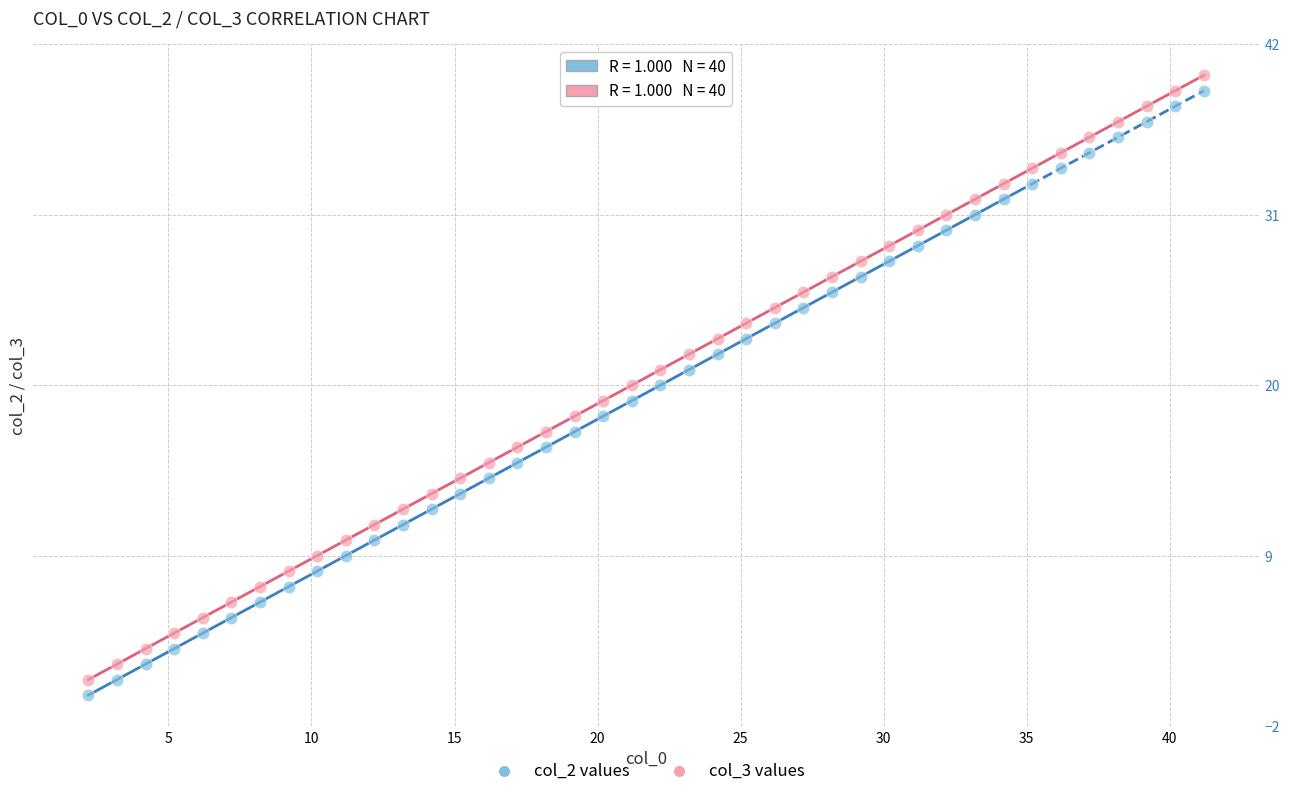

Across all data points, what is the range of Y values (max minus min)?

40